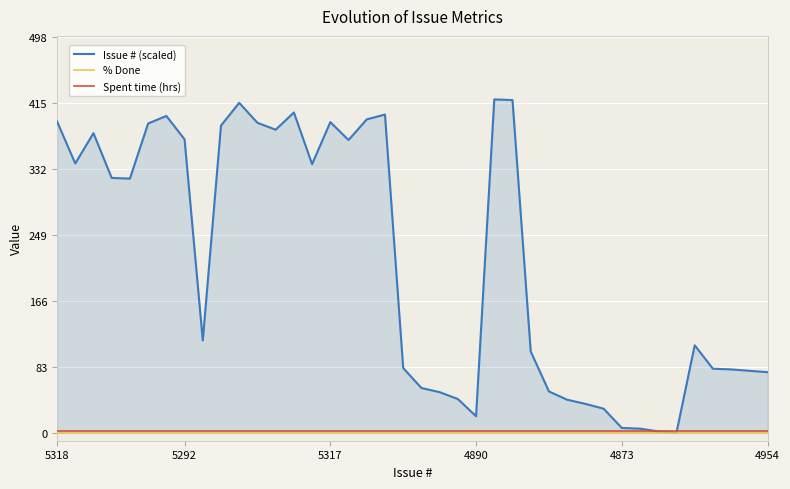

What is the average value of the Issue # (scaled) series?

217.3